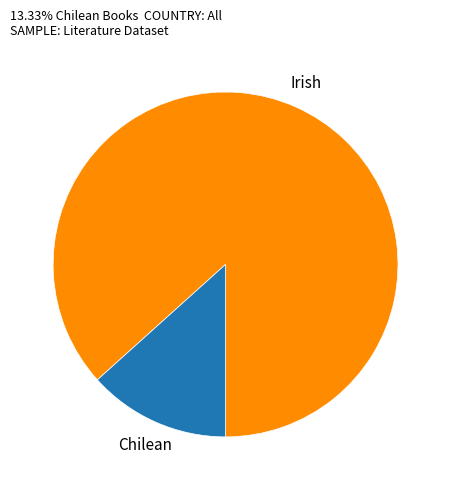

Does any single category account for the majority?

Yes